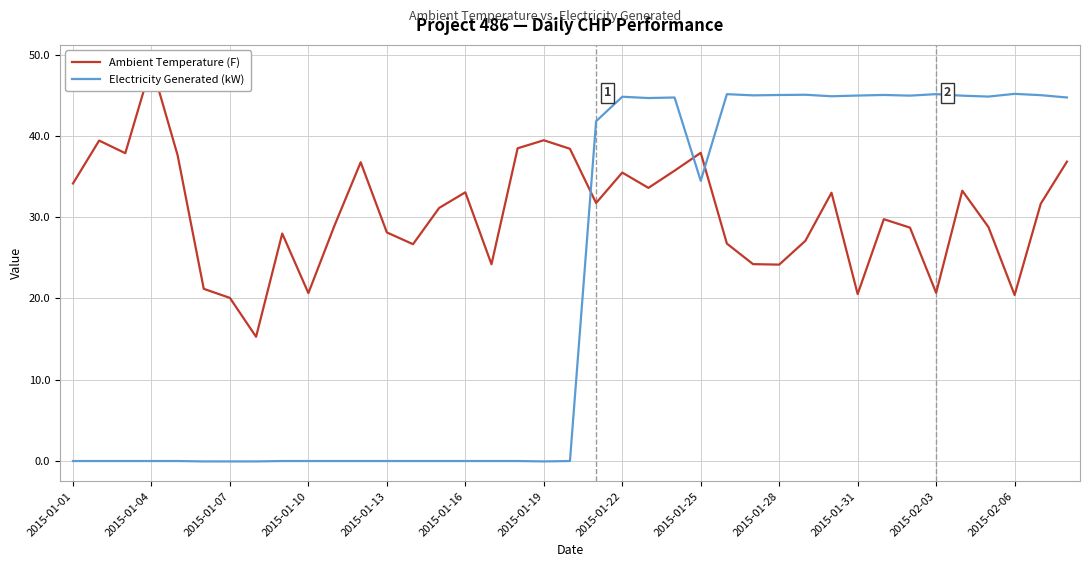

Which series ends up on top after the final intersection of Ambient Temperature (F) and Electricity Generated (kW)?

Electricity Generated (kW)